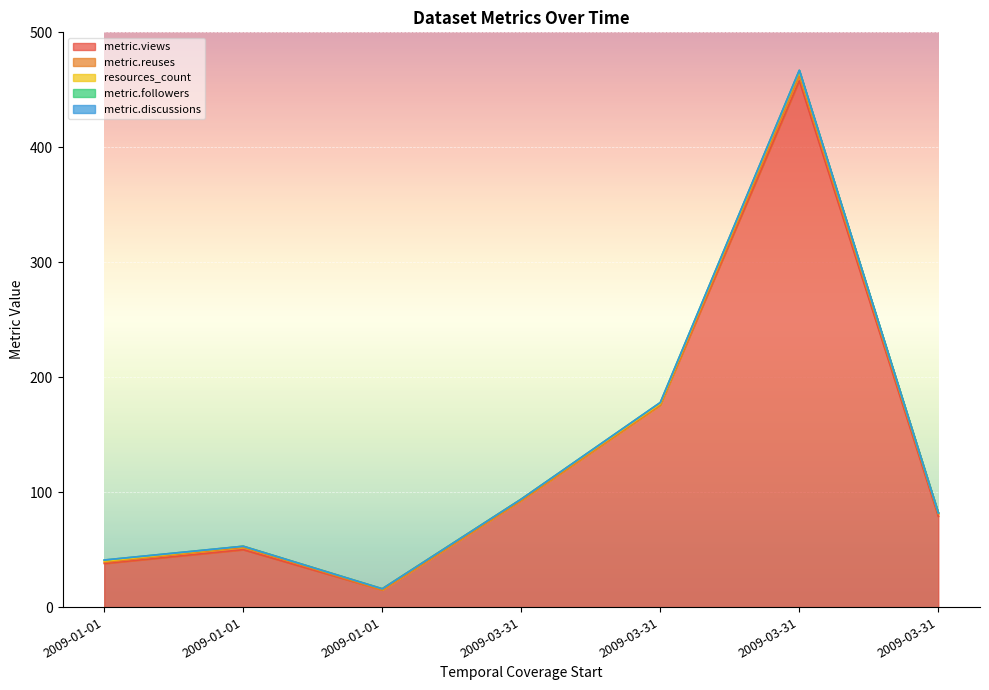

The value of metric.followers at 2009-01-01 is 0. True or false?

False